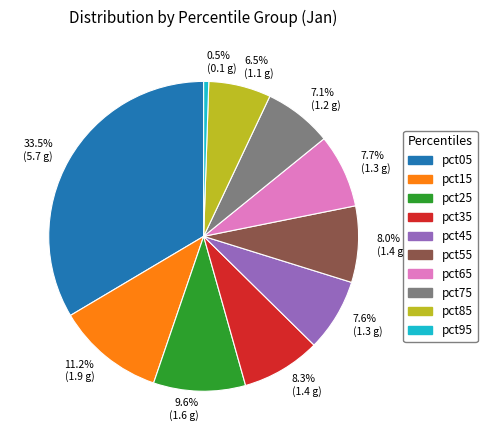

Which slice is the smallest?

0.5% (0.1 g)